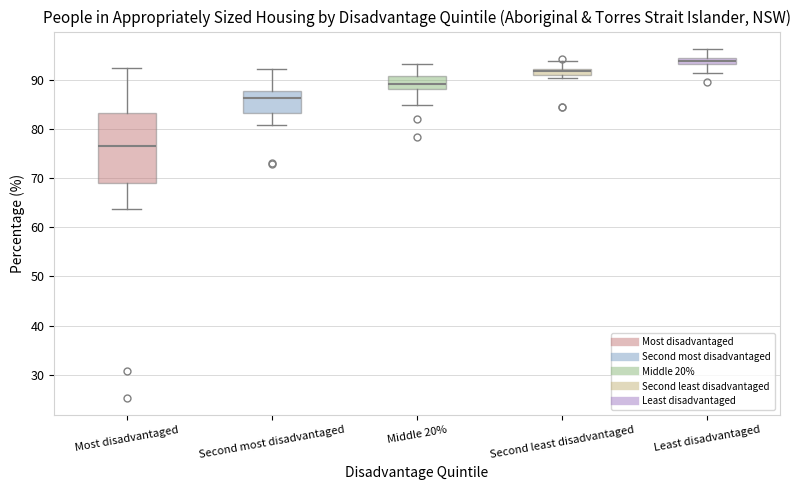

Which box's median line is the lowest?

Most disadvantaged